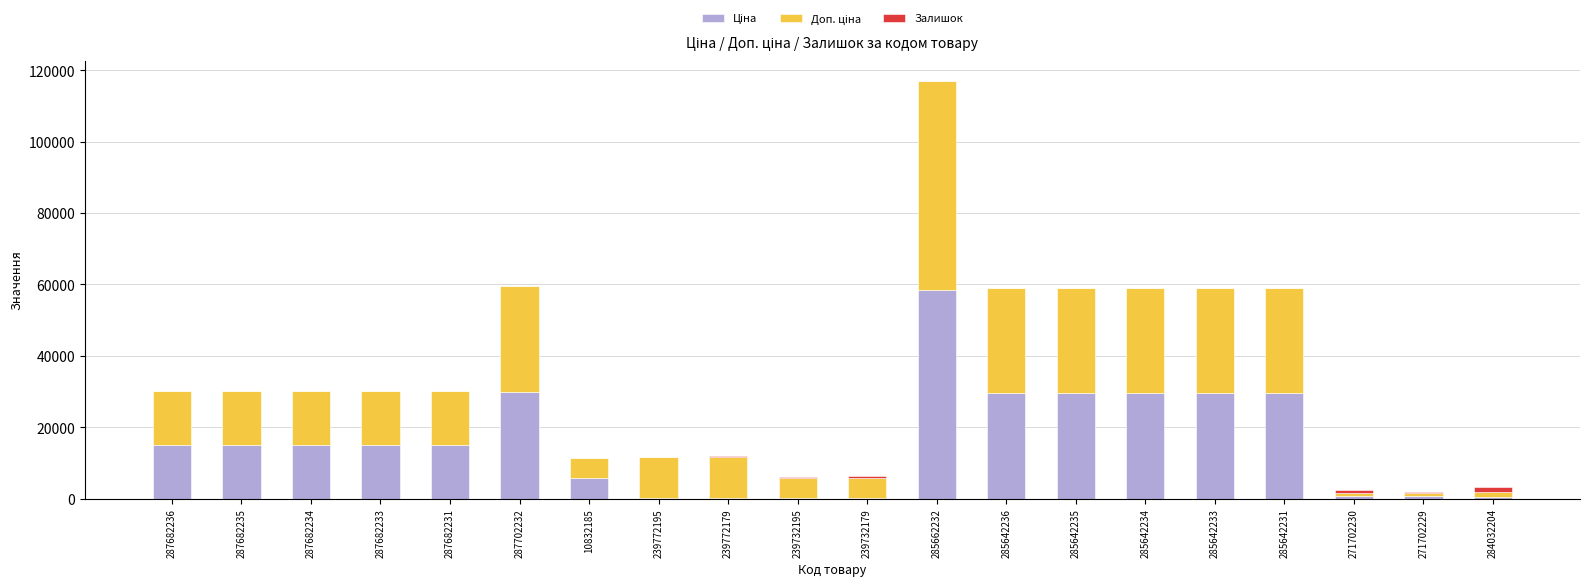

At which category is the sum across all series the highest?

285662232